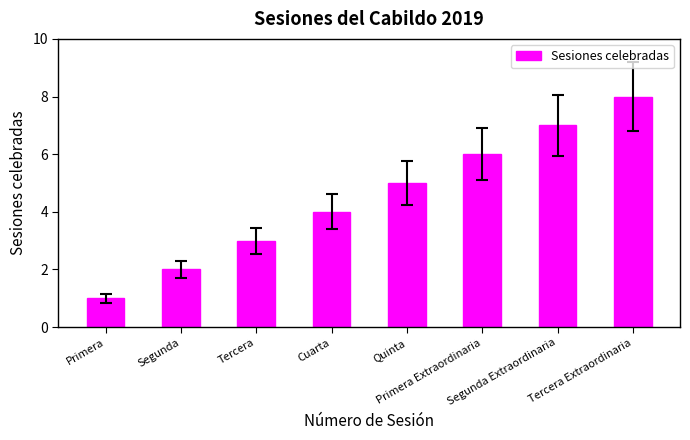

Rank the categories by value from lowest to highest.

Primera, Segunda, Tercera, Cuarta, Quinta, Primera Extraordinaria, Segunda Extraordinaria, Tercera Extraordinaria